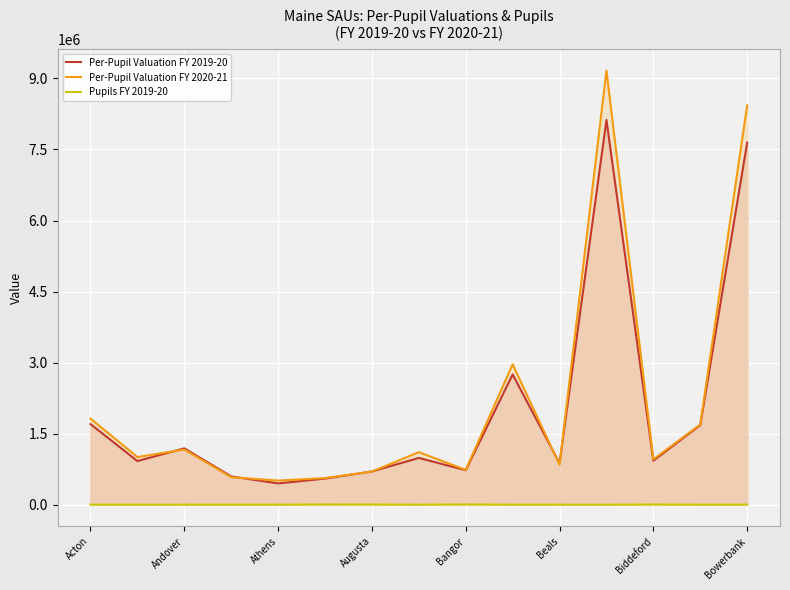

What is the maximum value shown in the chart?

9163636.0